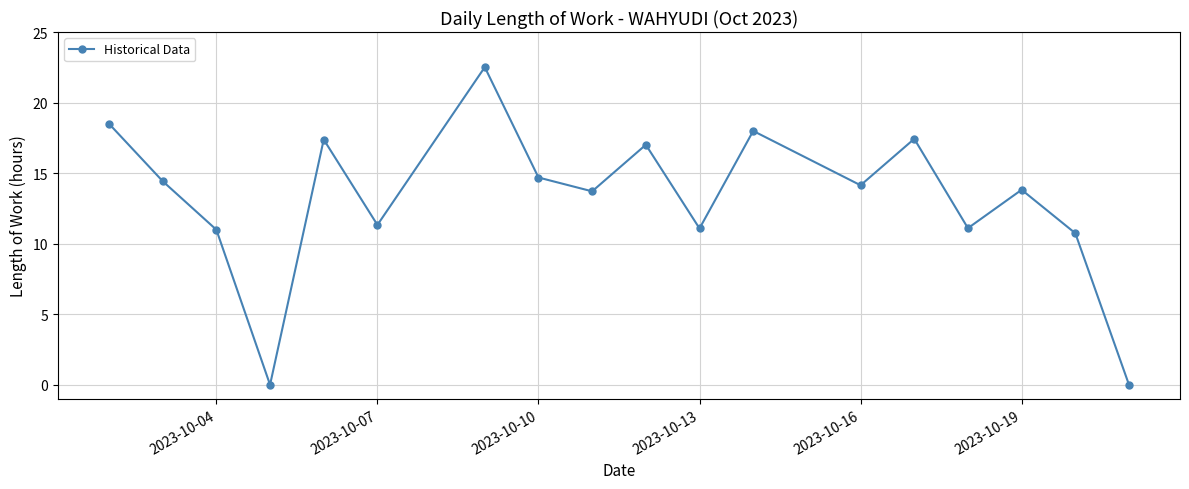

What is the average value?

13.2